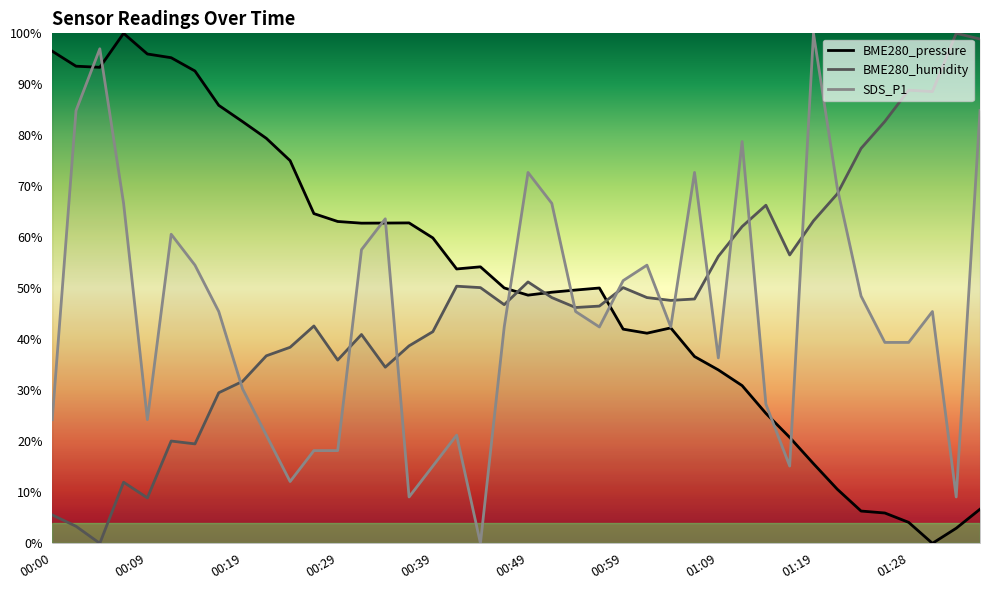

Between which two adjacent categories do SDS_P1 and BME280_humidity first intersect?

00:17 and 00:19